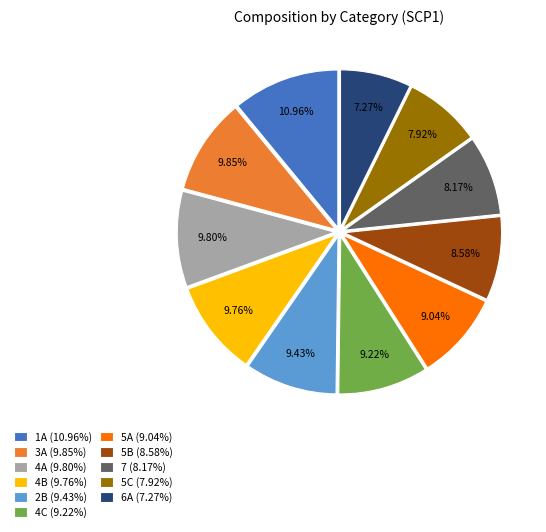

Do 7 (8.17%) and 3A (9.85%) together represent more than half of the pie?

No